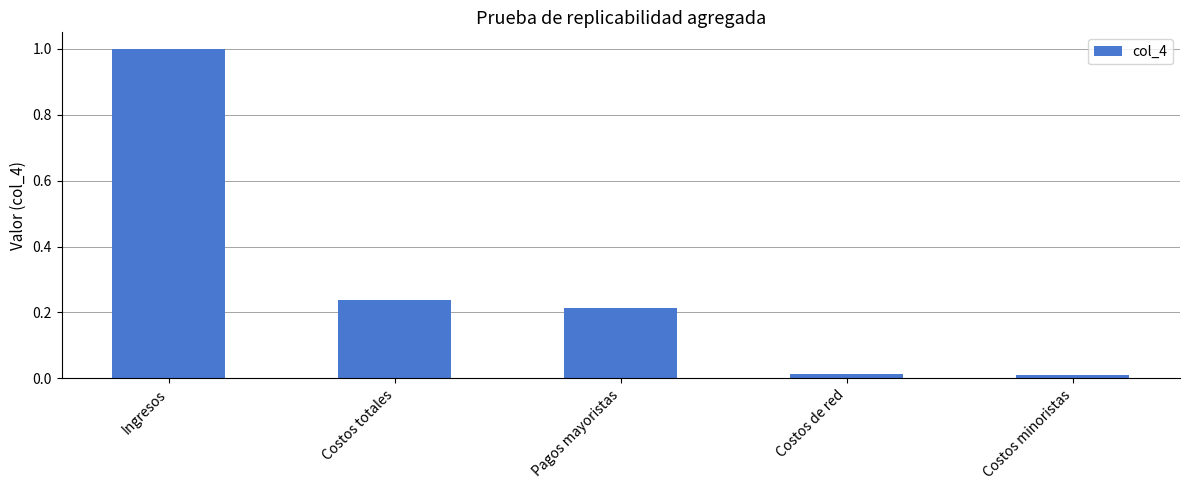

What is the greatest value displayed?

1.0